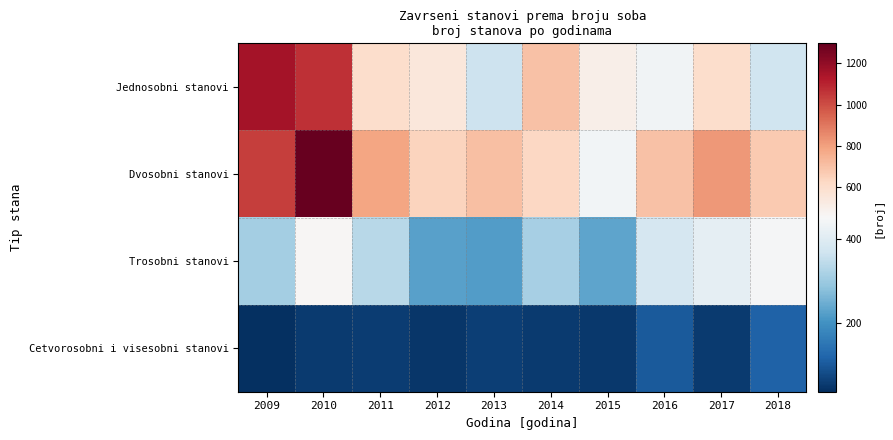

Which series has the widest spread of values?

Dvosobni stanovi